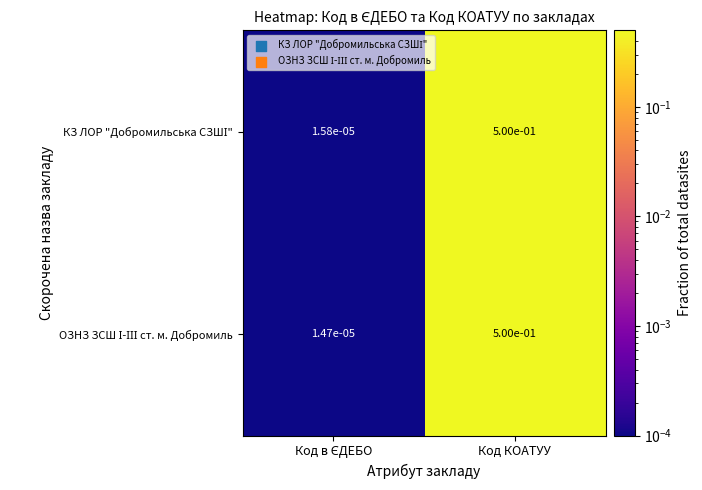

At which category is the sum across all series the highest?

Код КОАТУУ